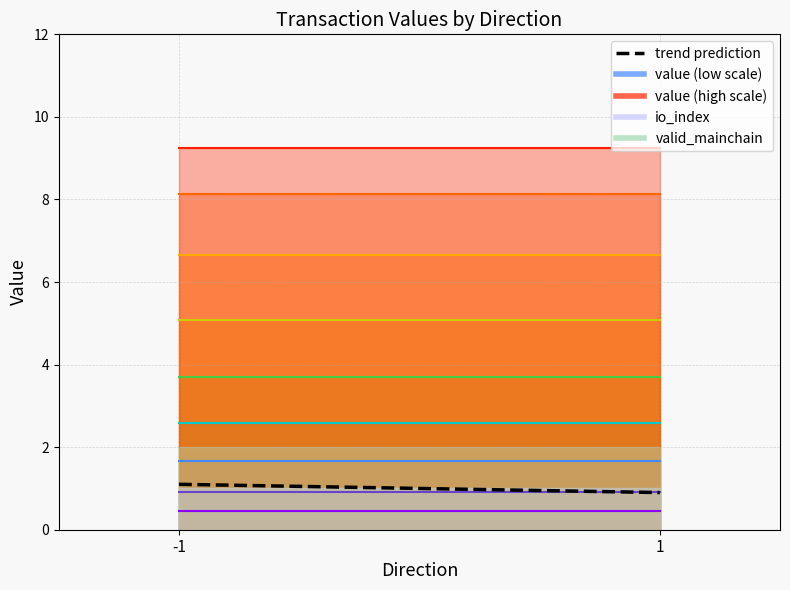

What is the sum of the values at 1 and -1?

2.0